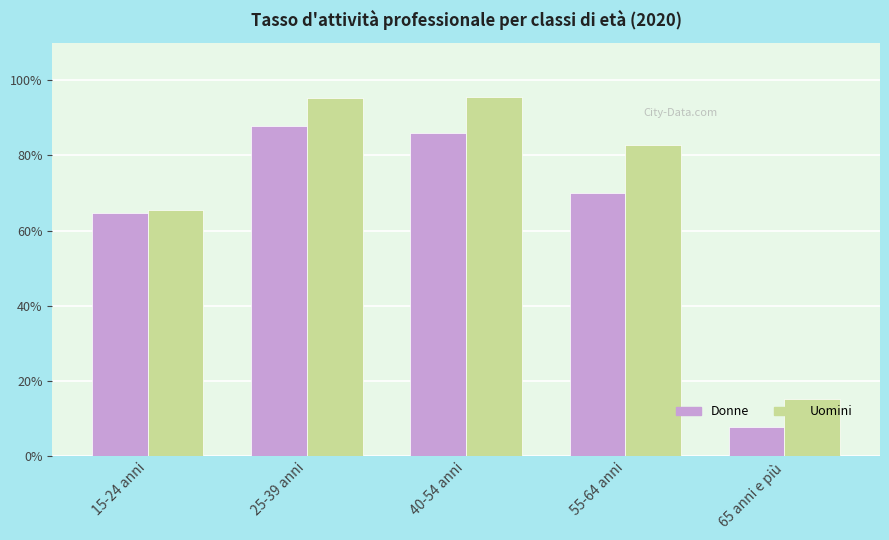

What is the sum of all Donne values?

316.2